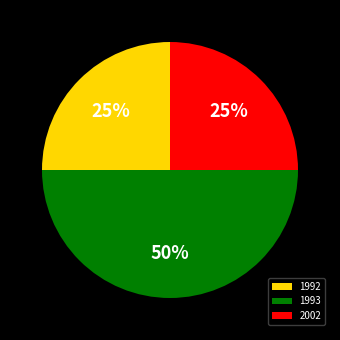

To the nearest percent, what portion does 1993 represent?

50%